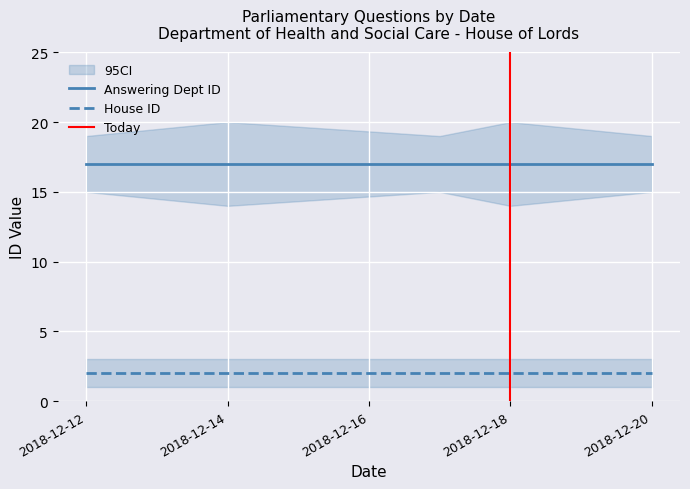

Which series changed the most between 2018-12-12 and 2018-12-17?

Answering Dept ID